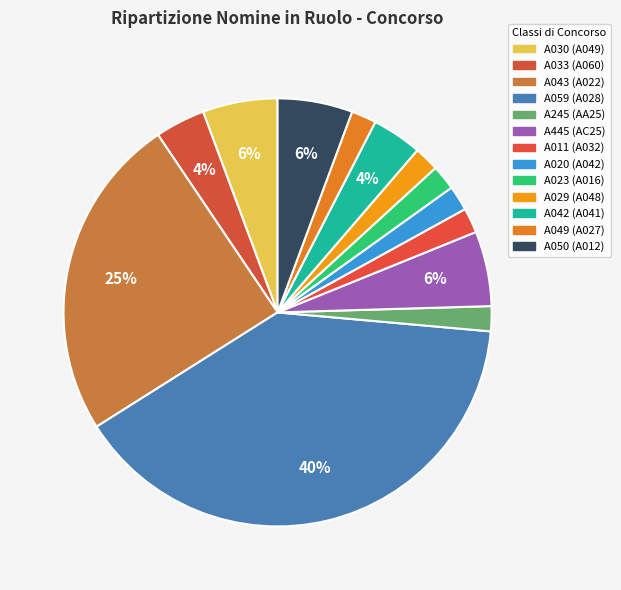

What percentage is the A020 (A042) slice, to the nearest percent?

2%